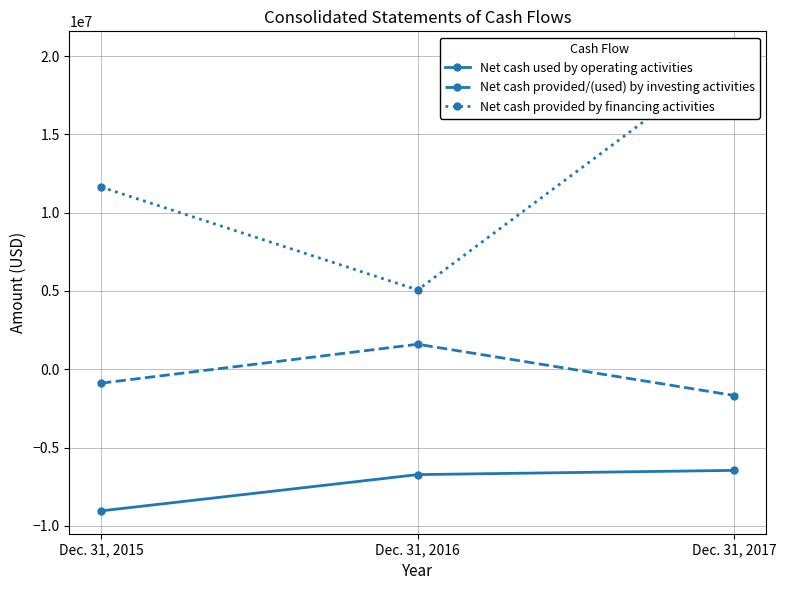

What is the difference between the maximum and minimum values in the Net cash used by operating activities series?

2587042